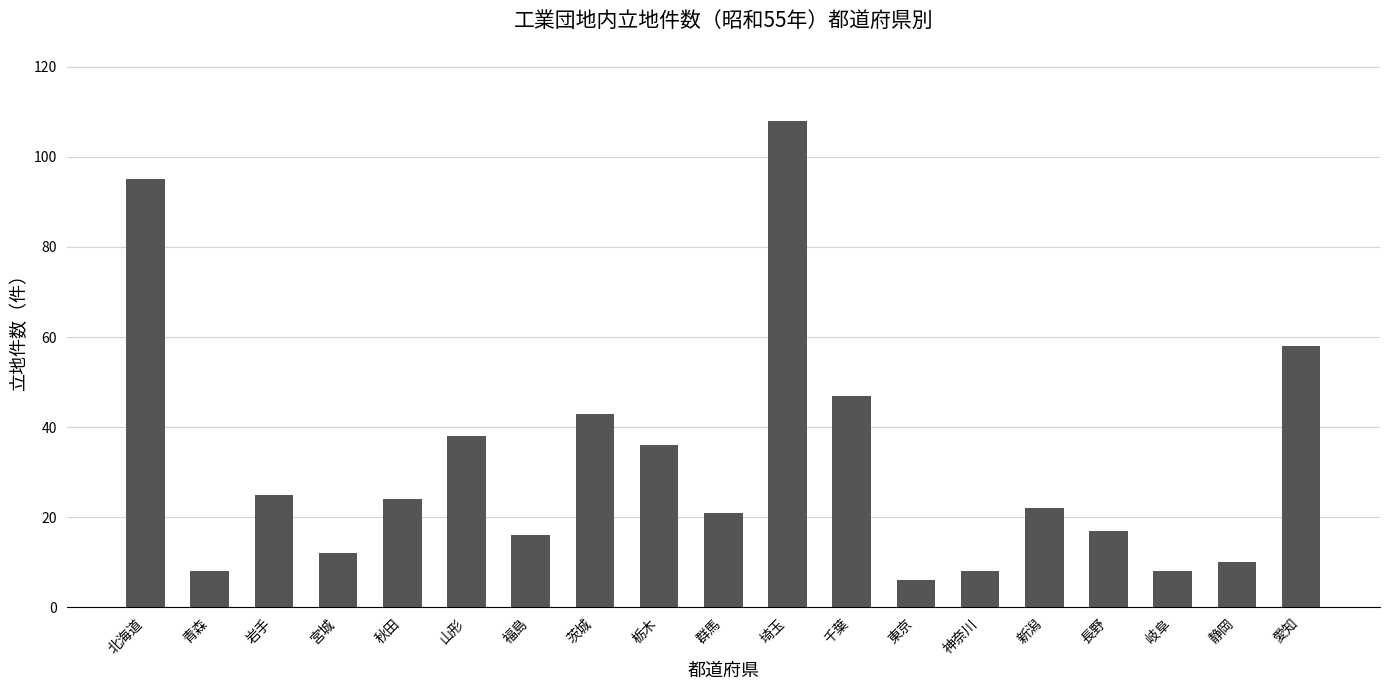

What is the ratio of the value at 千葉 to the value at 神奈川?

5.9